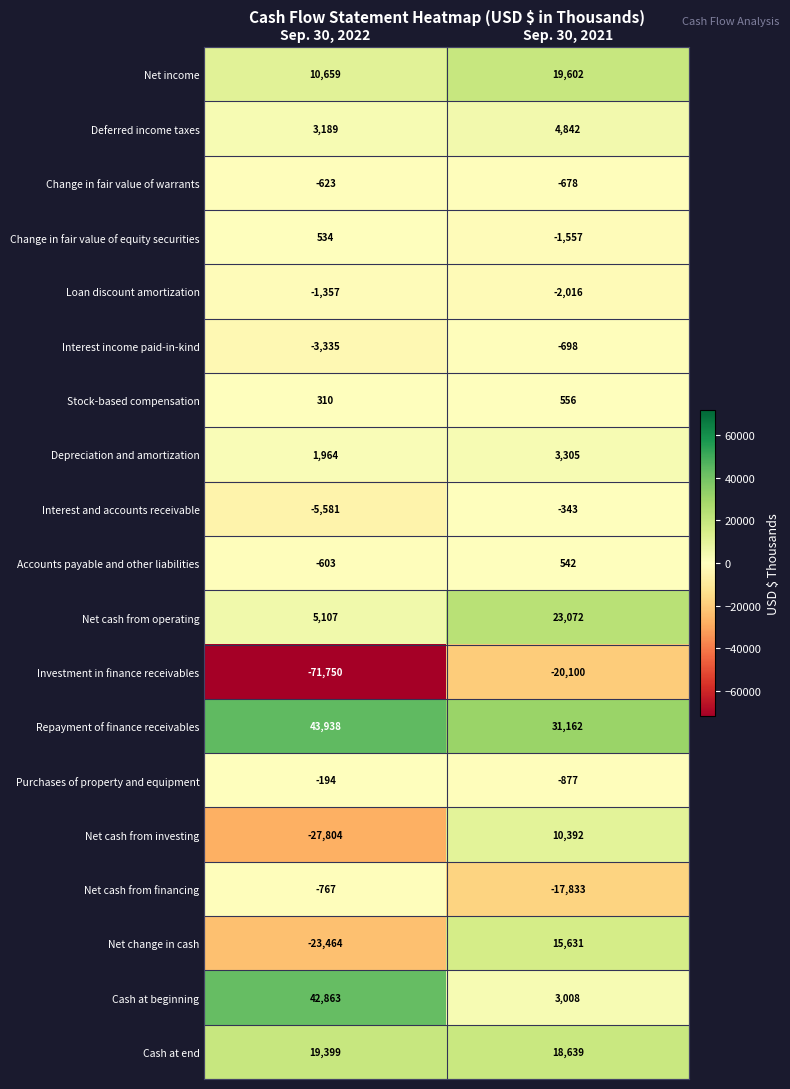

List the series in order of their peak value, highest first.

Repayment of finance receivables, Cash at beginning, Net cash from operating, Net income, Cash at end, Net change in cash, Net cash from investing, Deferred income taxes, Depreciation and amortization, Stock-based compensation, Accounts payable and other liabilities, Change in fair value of equity securities, Purchases of property and equipment, Interest and accounts receivable, Change in fair value of warrants, Interest income paid-in-kind, Net cash from financing, Loan discount amortization, Investment in finance receivables